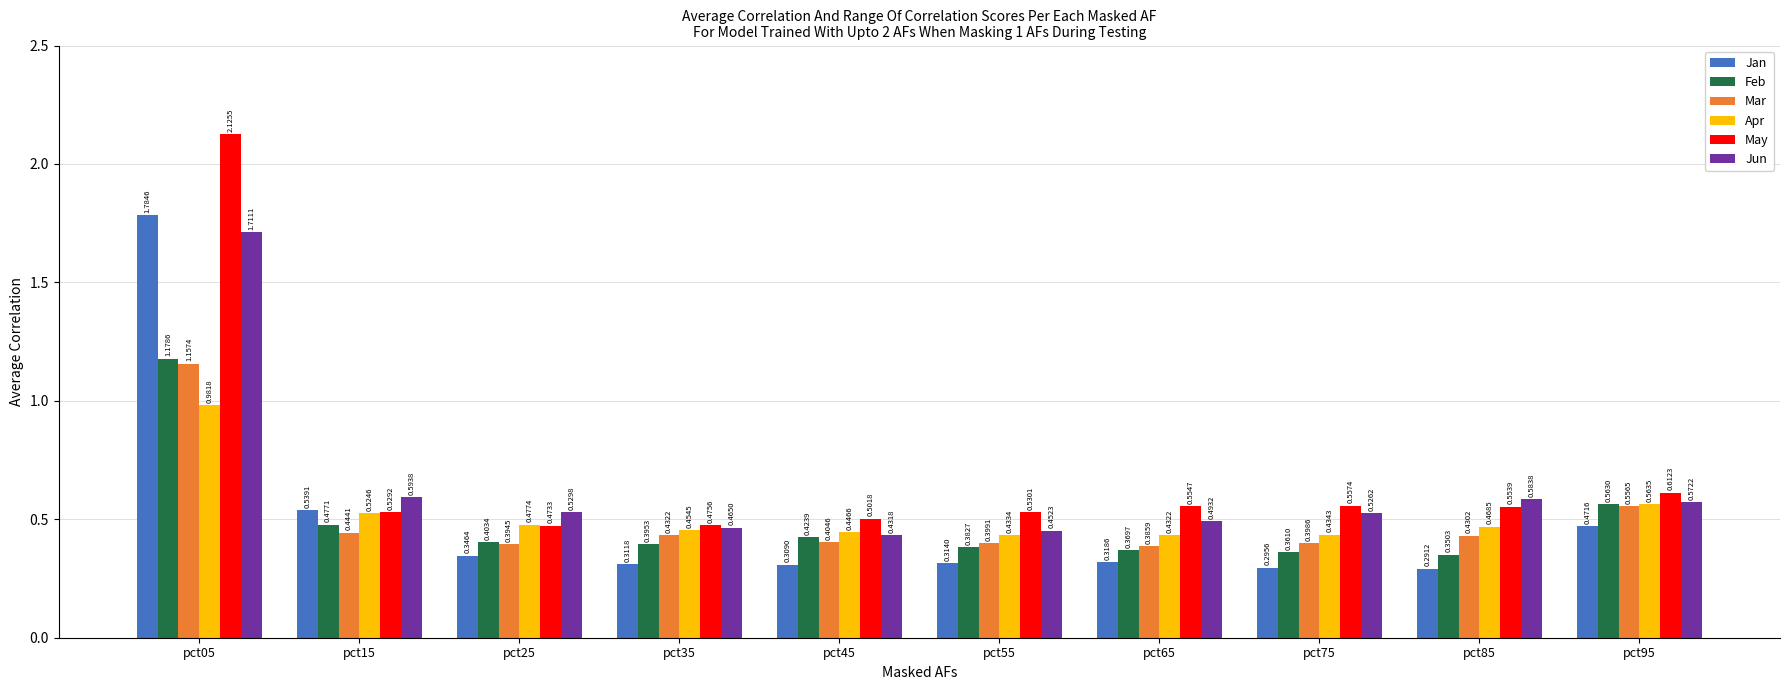

How many bars are there in total?

60